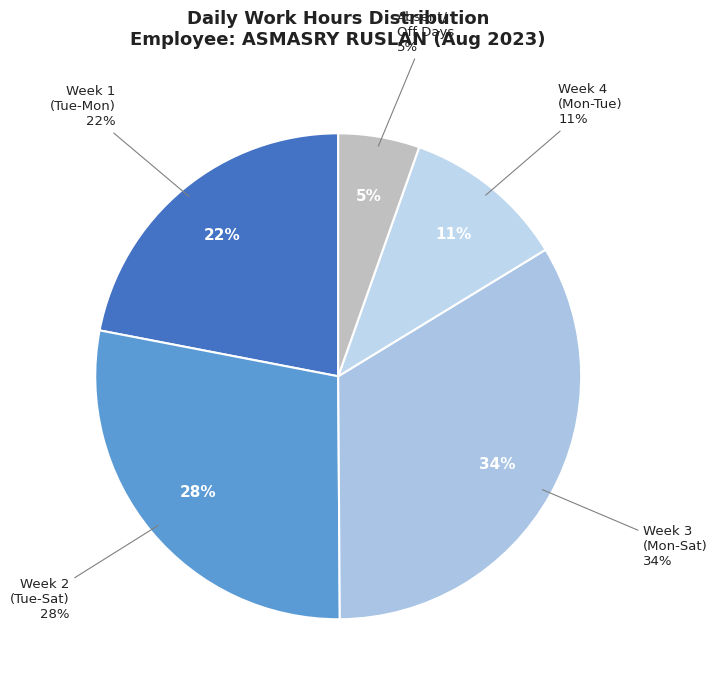

Is it true that 15-Tue is 1% of the pie?

False